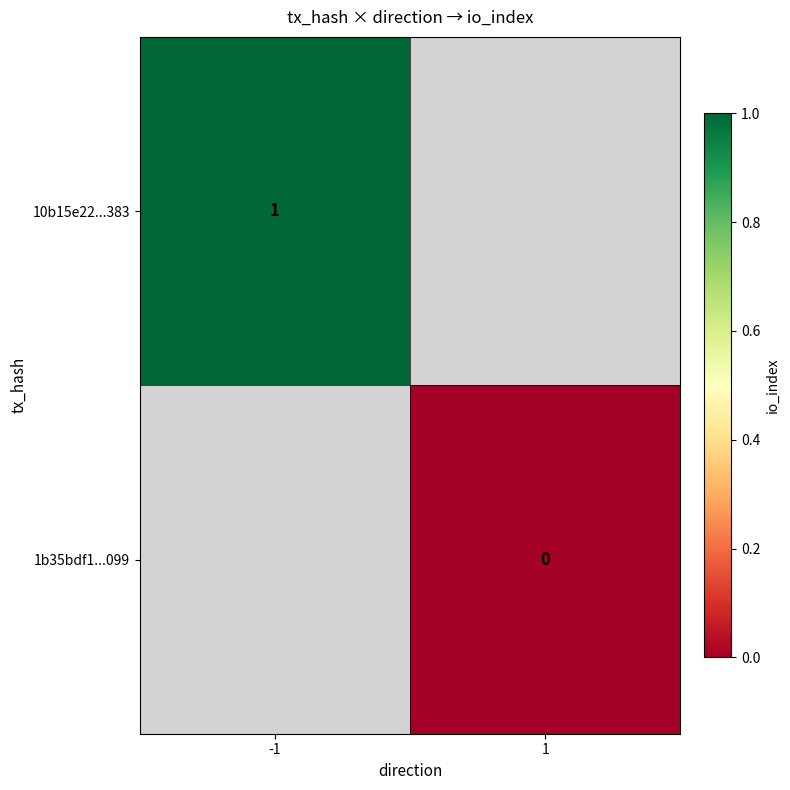

Is it true that 10b15e22...383 equals 1 at -1?

True